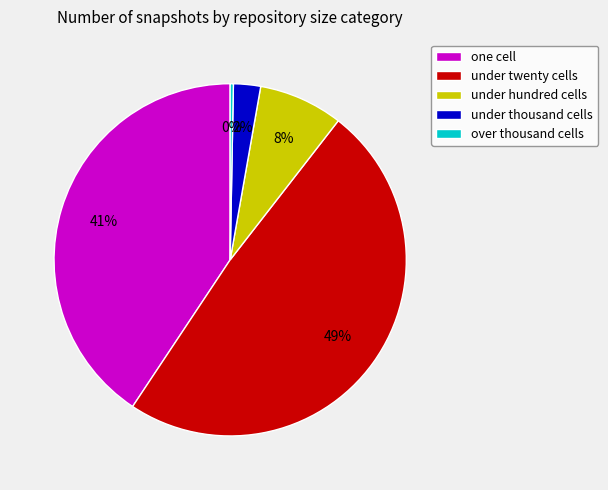

To the nearest percent, what is the combined percentage of under hundred cells and under thousand cells?

10%